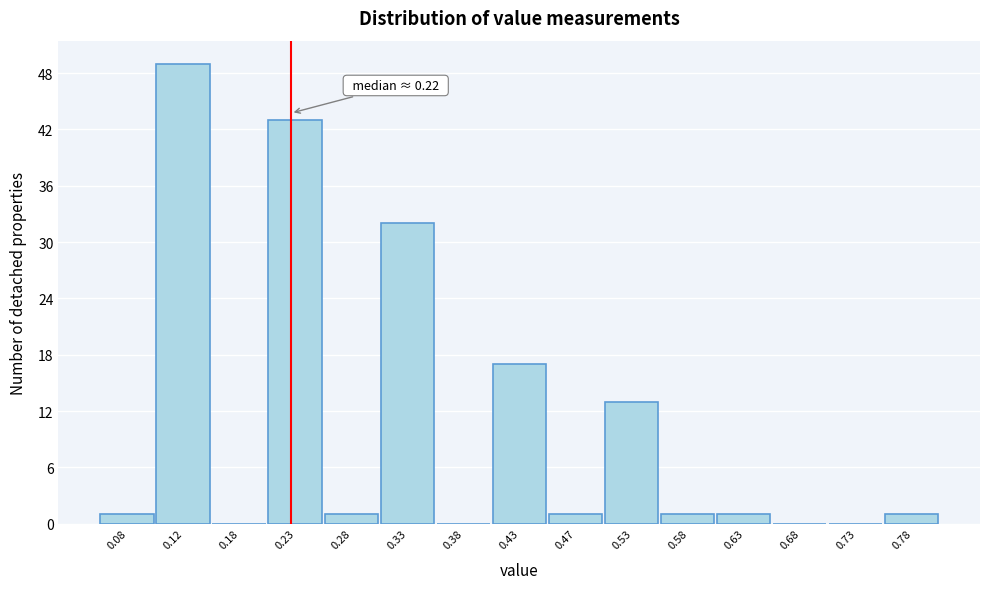

Over which range of the x-axis is the bar tallest?

0.10 to 0.15